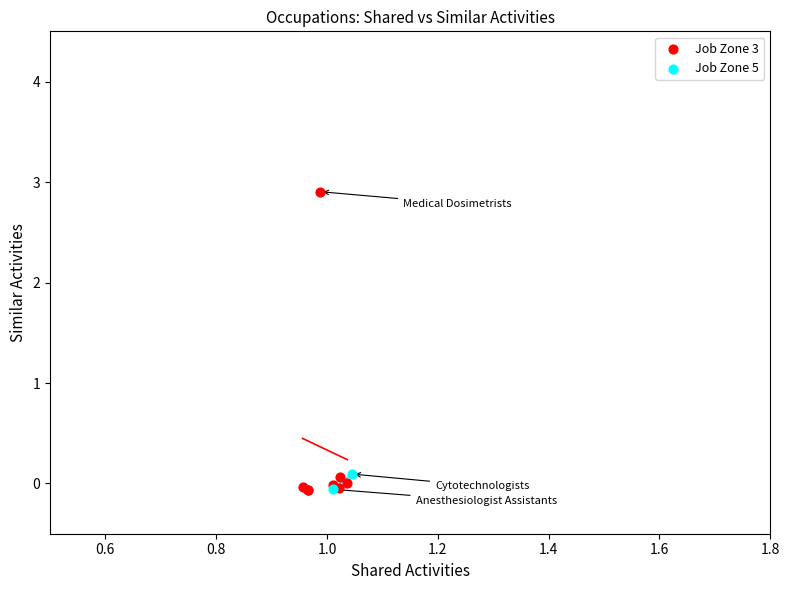

What are all the series names shown in the legend?

Job Zone 3, Job Zone 5